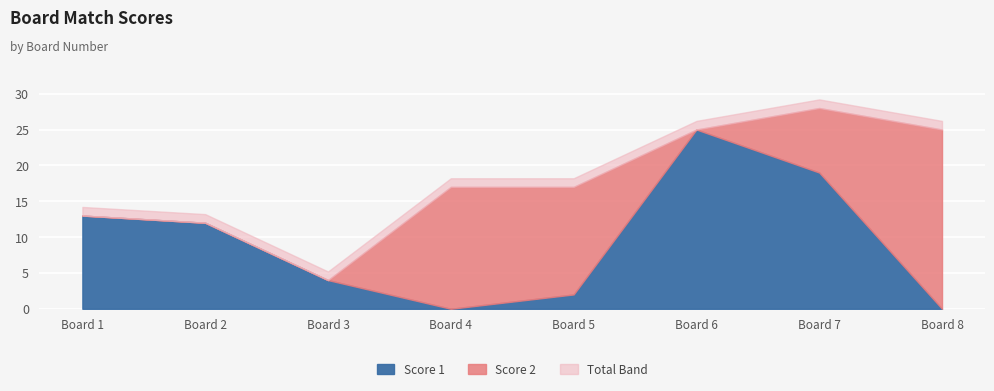

The value of Score 2 at 8 is 25. True or false?

True